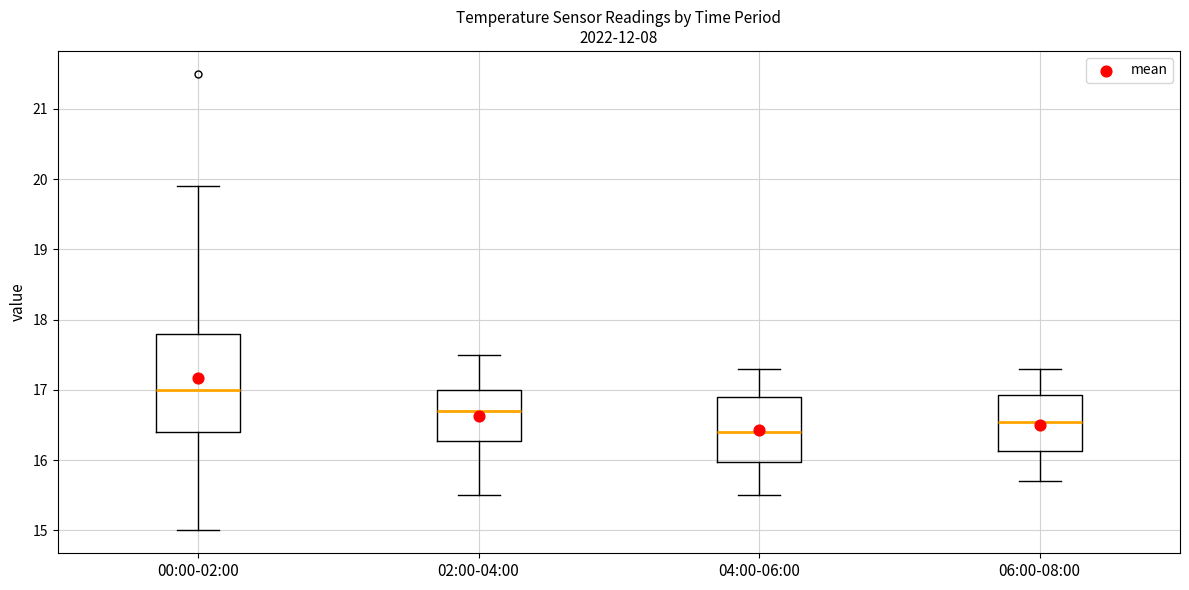

Reading left to right, read every box against the y-axis: the position of its median line, the range the box covers, and the ends of its whiskers. The values are not printed on the chart, so give them approximately, as read against the axis.

00:00-02:00: median 17.0, box 16.4 to 17.8, whiskers 15.0 to 19.9
02:00-04:00: median 16.7, box 16.3 to 17.0, whiskers 15.5 to 17.5
04:00-06:00: median 16.4, box 16.0 to 16.9, whiskers 15.5 to 17.3
06:00-08:00: median 16.6, box 16.1 to 16.9, whiskers 15.7 to 17.3